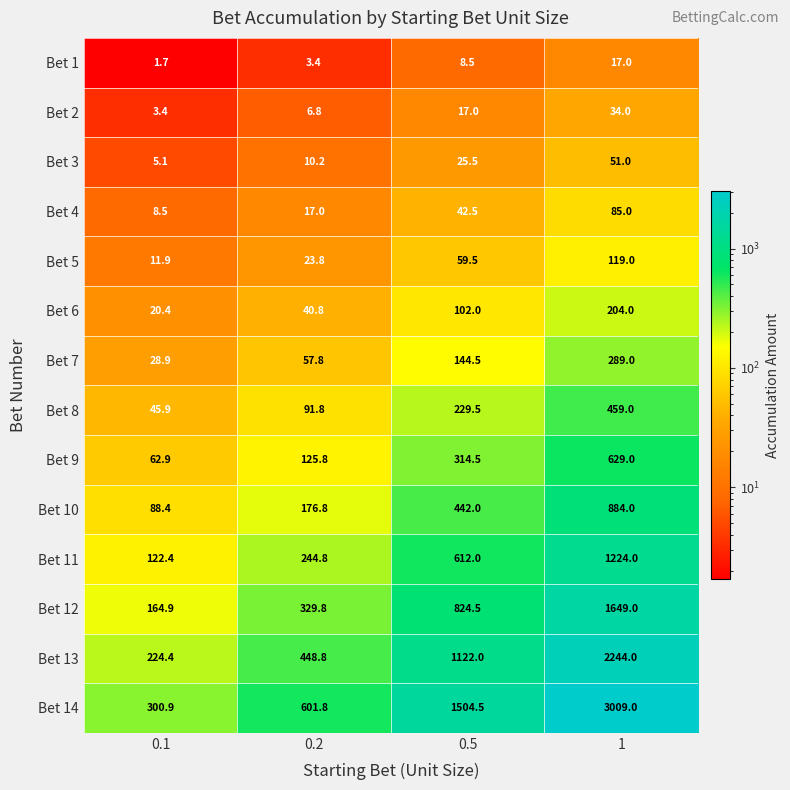

At 1, list the series in order from largest to smallest.

Bet 14, Bet 13, Bet 12, Bet 11, Bet 10, Bet 9, Bet 8, Bet 7, Bet 6, Bet 5, Bet 4, Bet 3, Bet 2, Bet 1